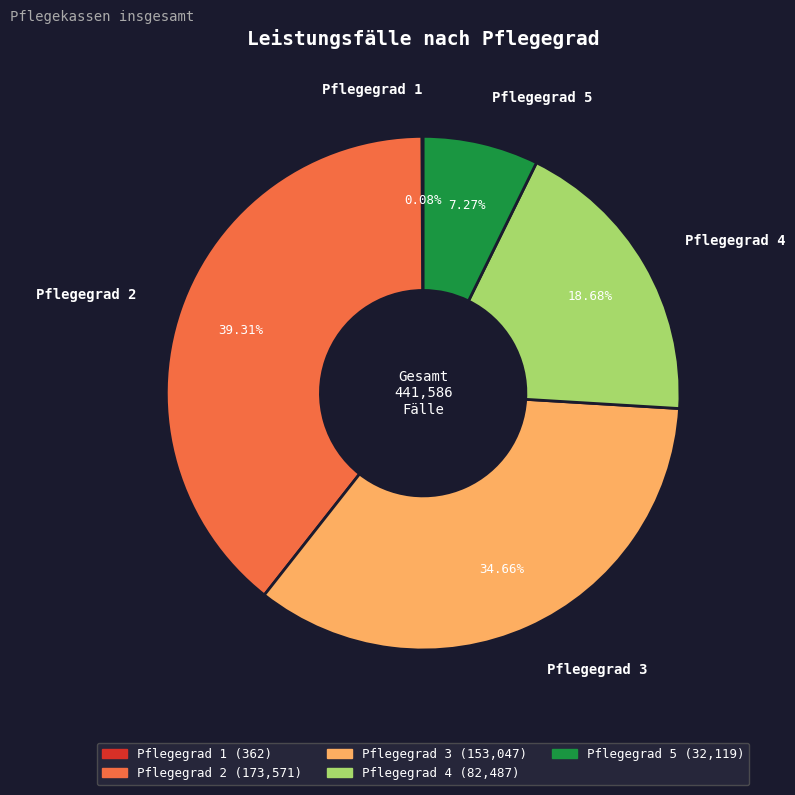

What percentage is the Pflegegrad 2 slice, to the nearest percent?

39%